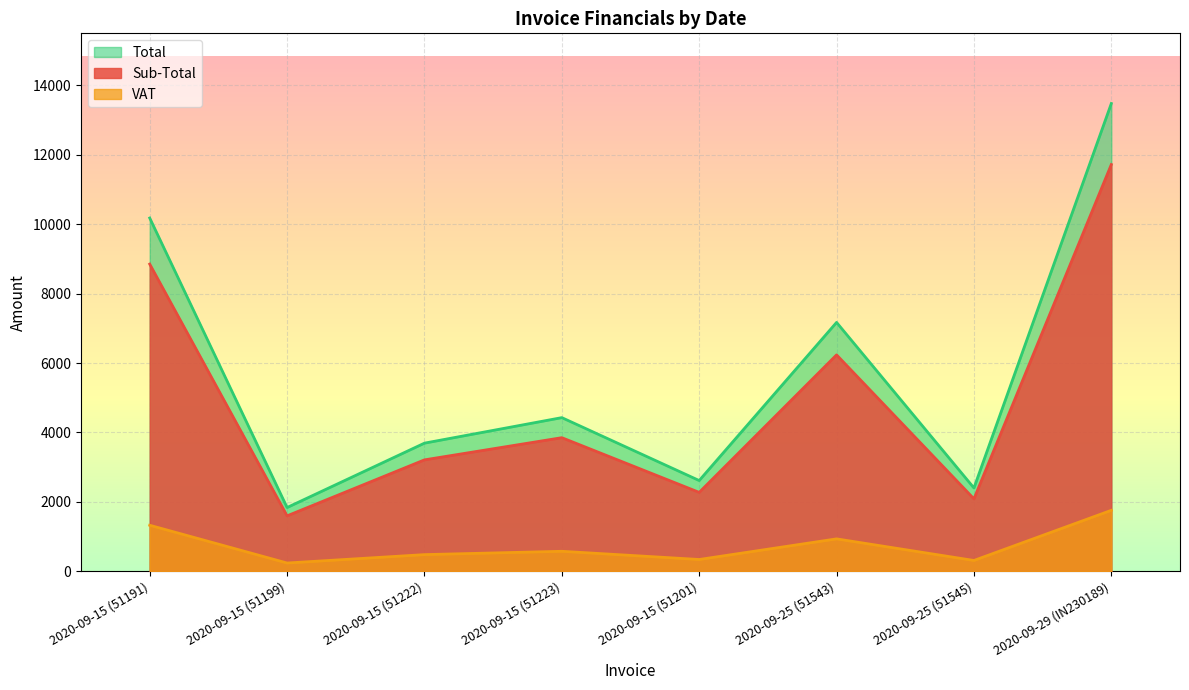

The Sub-Total series shows 5442.4 at 2020-09-15 (51222). True or false?

False